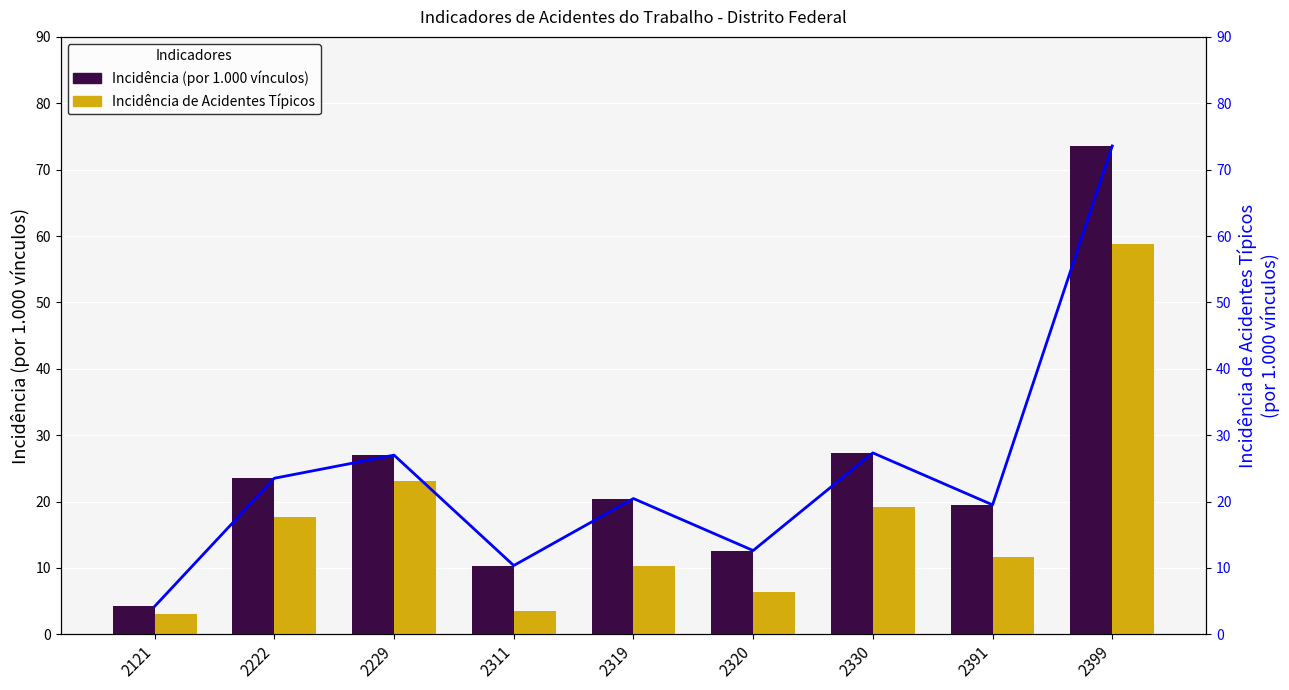

What is the value of the Incidência (por 1.000 vínculos) bar at the 4th from the left?

10.4